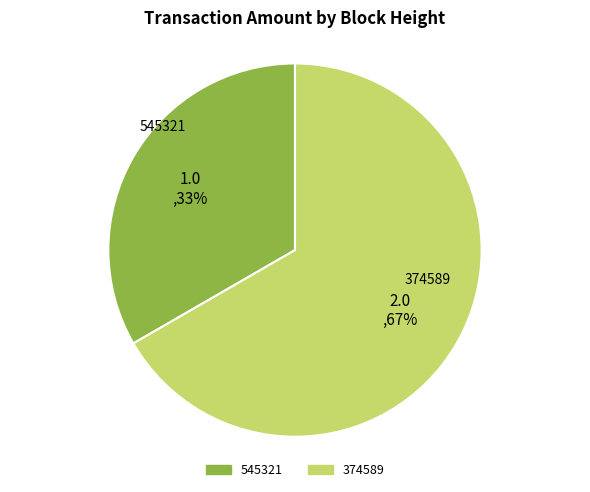

Is the sum of 545321 and 374589 greater than half?

Yes